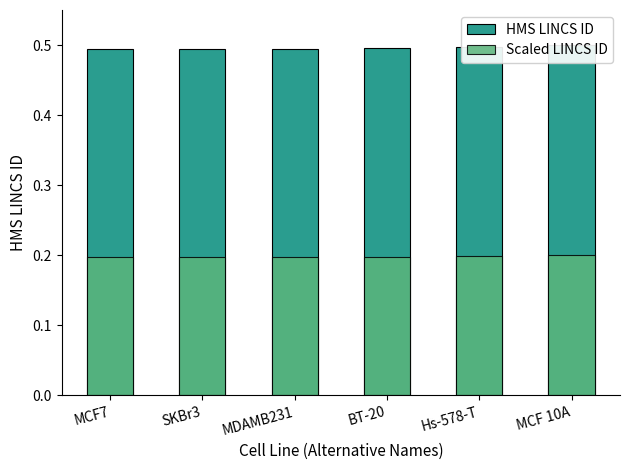

What position from the left is BT-20?

4